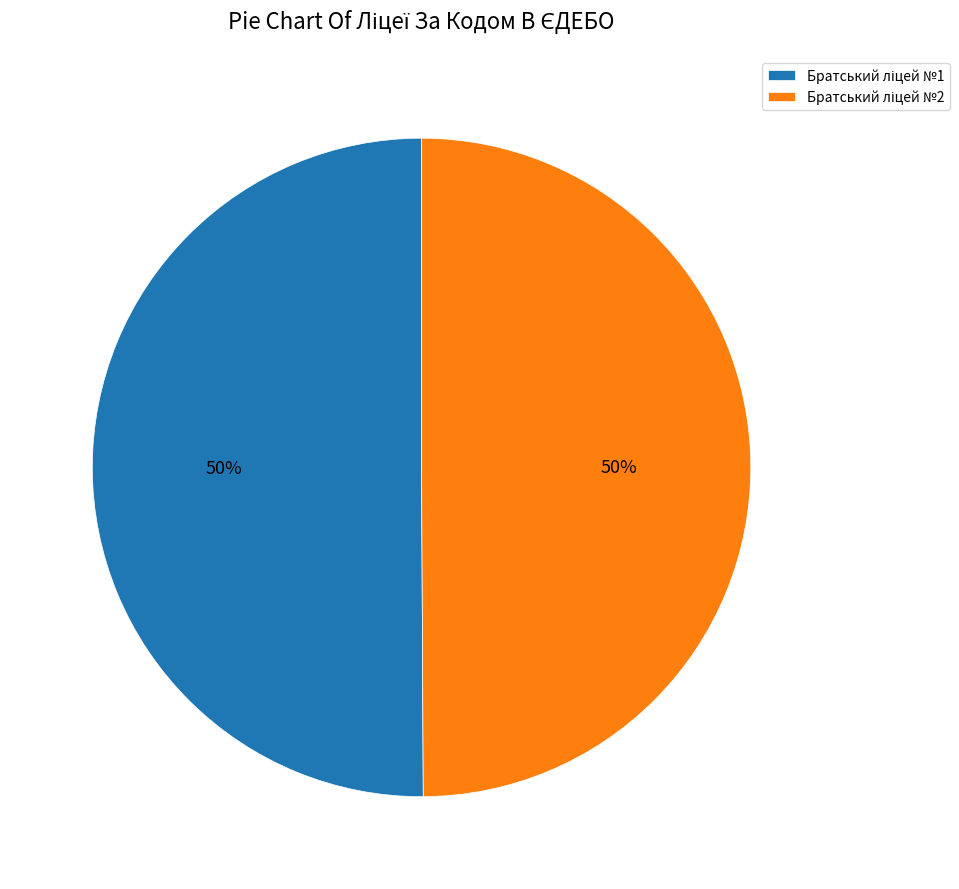

Count the number of slices in the pie.

2